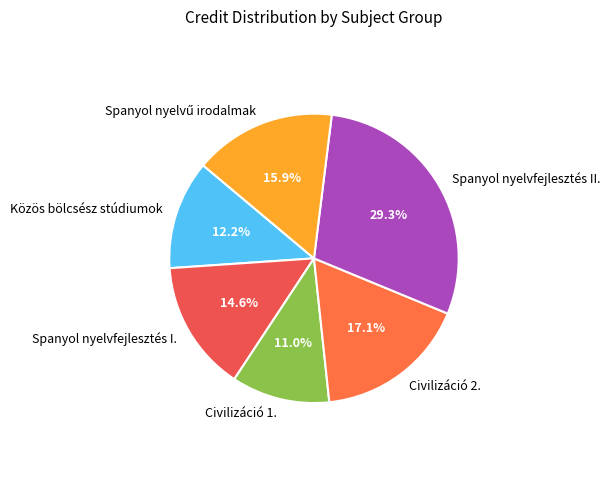

Combined, what portion of the pie is Civilizáció 2. and Közös bölcsész stúdiumok?

29.3%